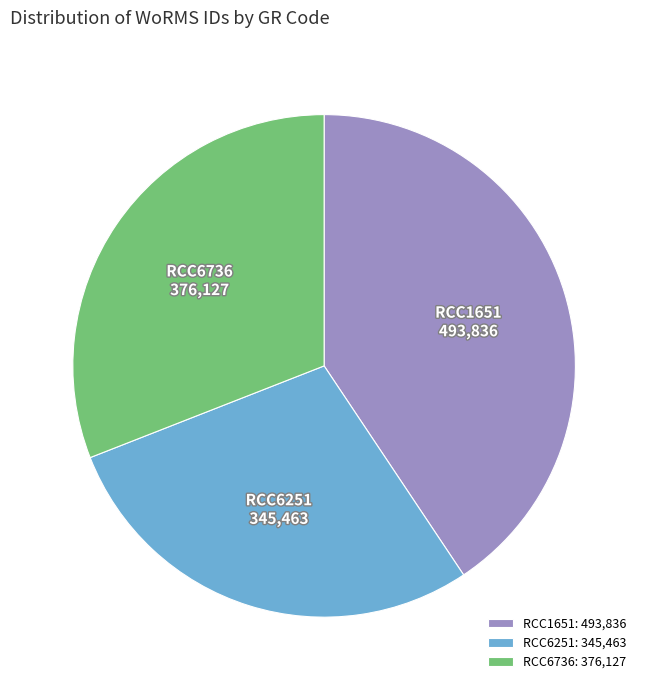

Is it true that RCC6251 is 28% of the pie?

True